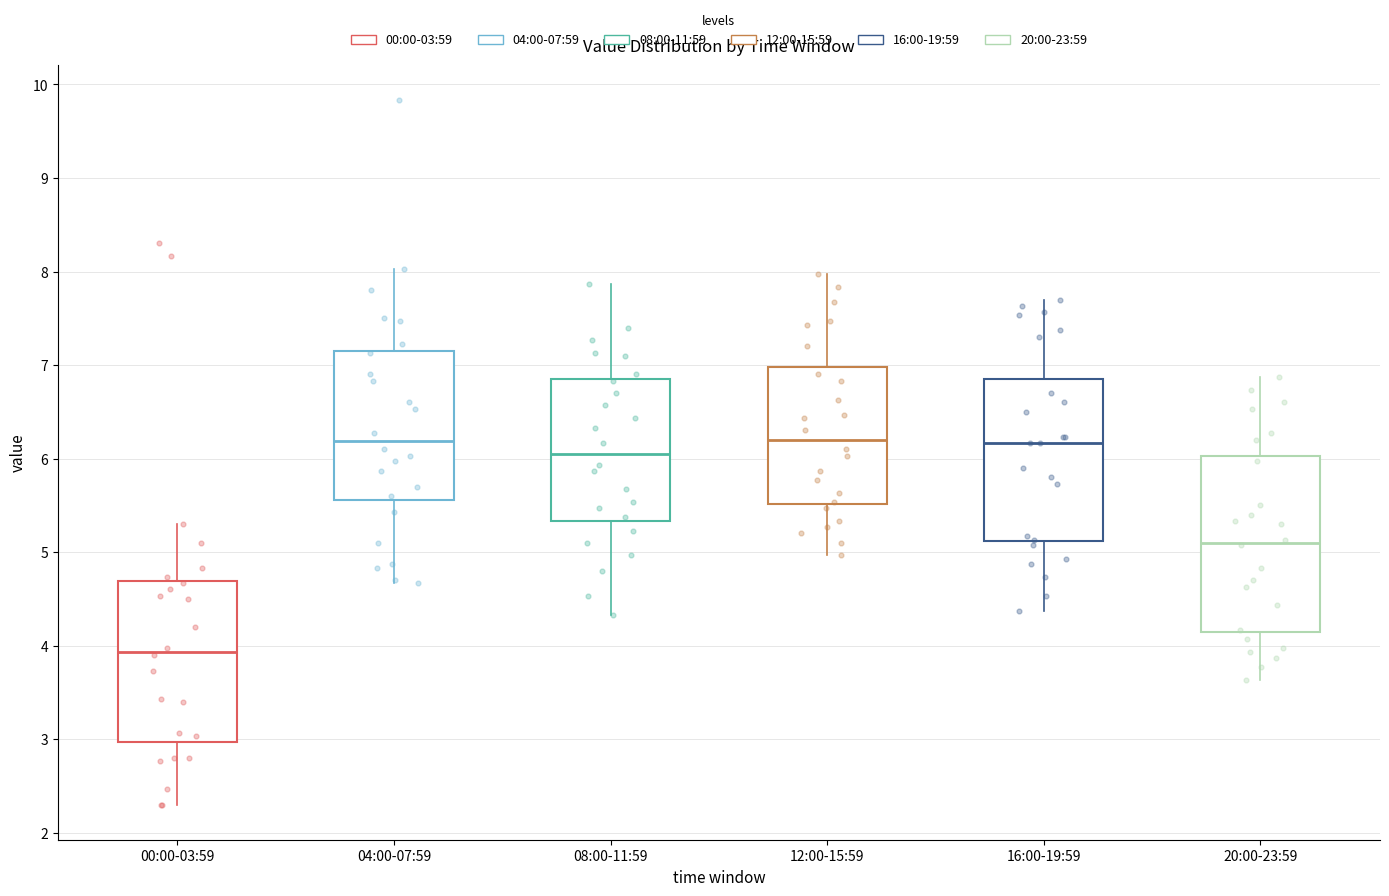

Comparing the boxes themselves (not the whiskers), which one is the tallest?

20:00-23:59